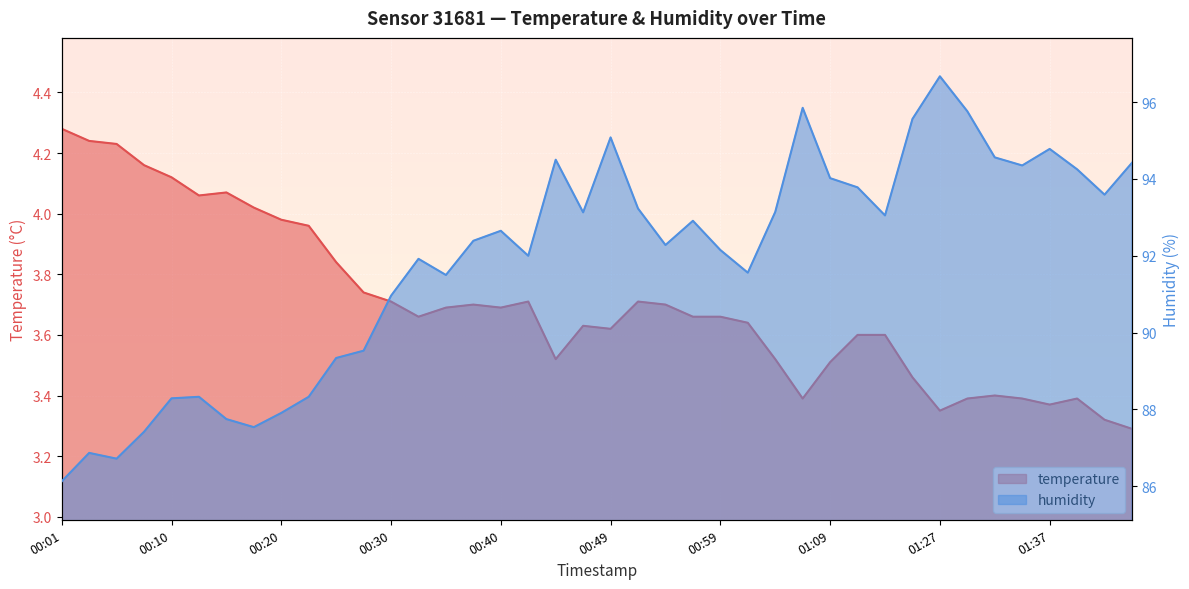

What is the smallest value displayed?

3.3